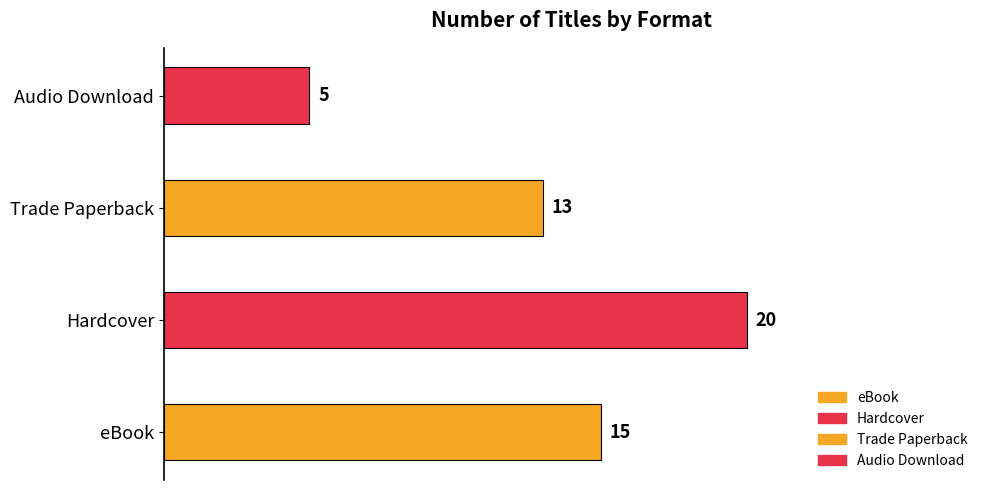

What is the value of the 1st bar from the left?

15